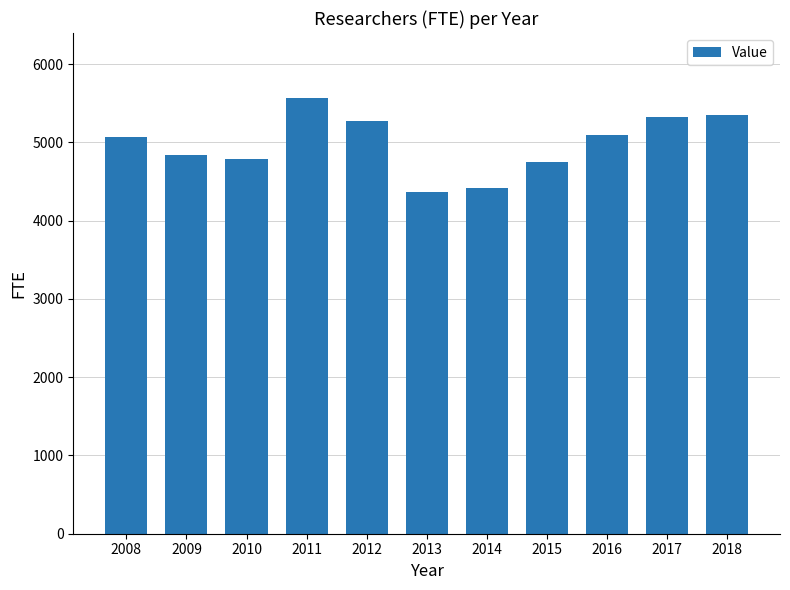

Does the chart contain stacked bars?

No